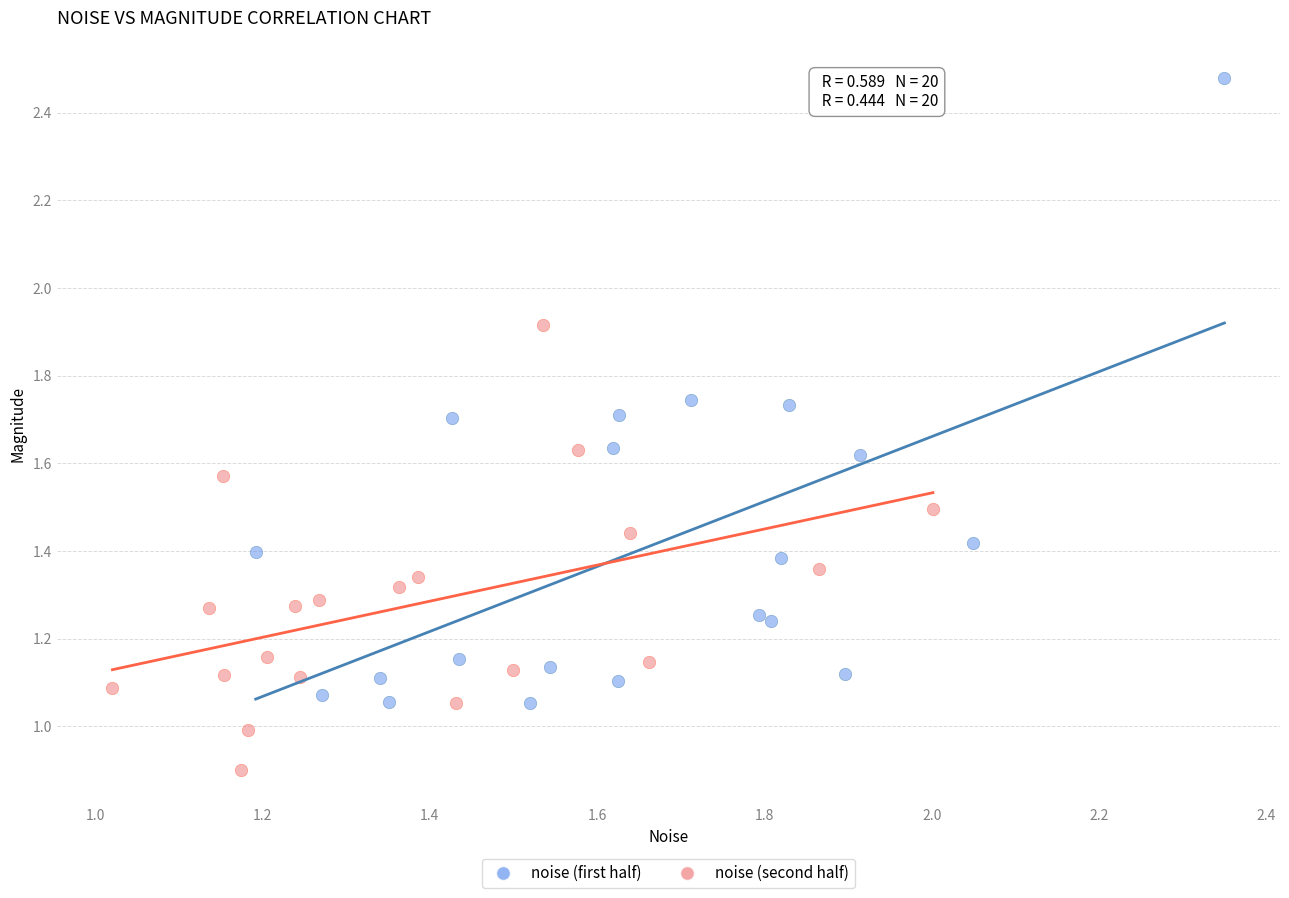

Which series has the largest Y range (max minus min)?

noise (first half)